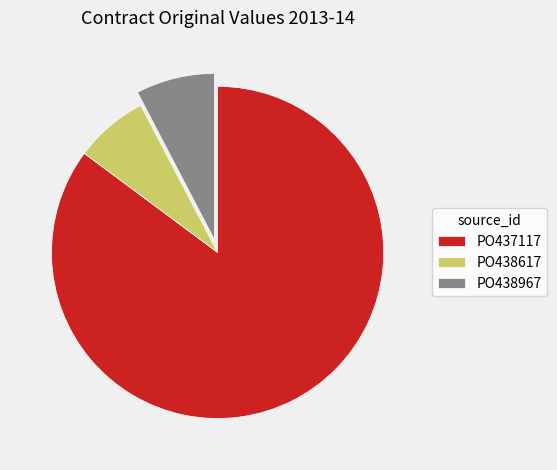

Approximately how many times larger is the value at PO437117 compared to PO438617?

11.9